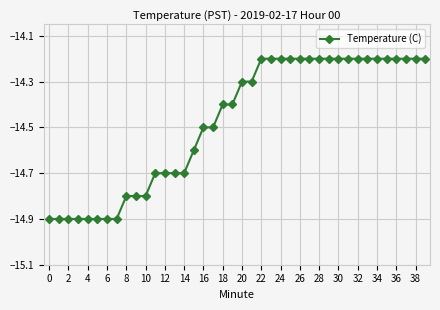

What is the difference between the maximum and second lowest values?

0.7